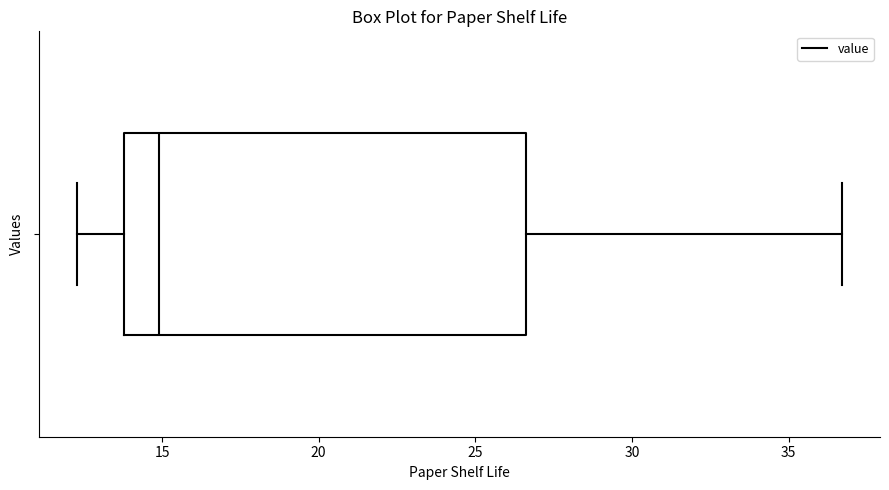

Transcribe this box plot: give where the median line is, the range the box spans, and where the two whiskers end, as read against the x-axis. The values are not printed on the chart, so give them approximately, as read against the axis.

median 15.0, box 14.0 to 26.5, whiskers 12.5 to 36.5